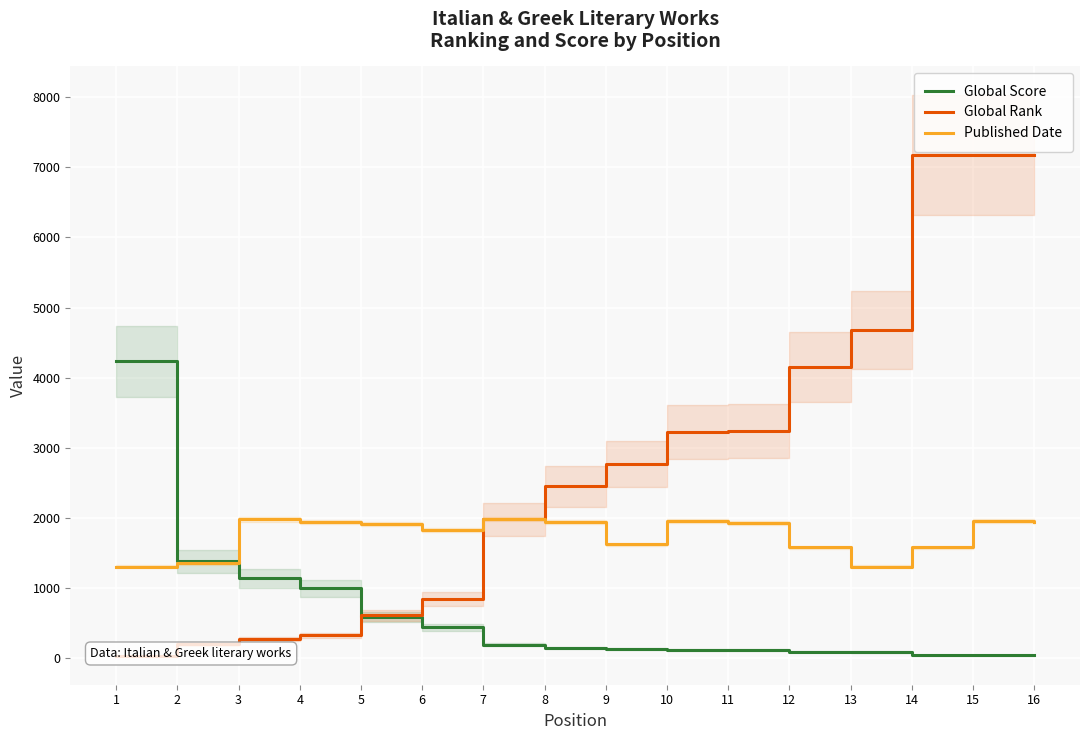

How many lines are shown in the chart?

3